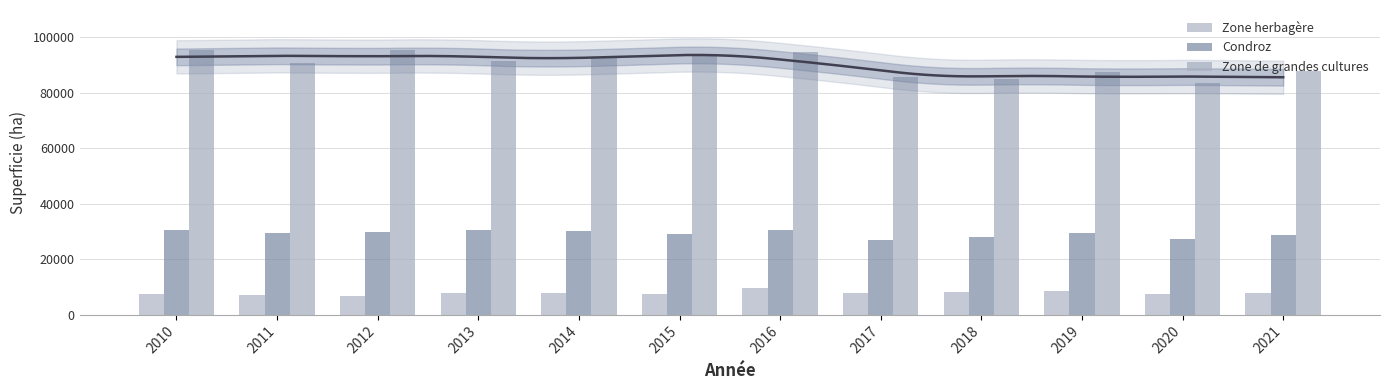

How many series are shown in this chart?

3